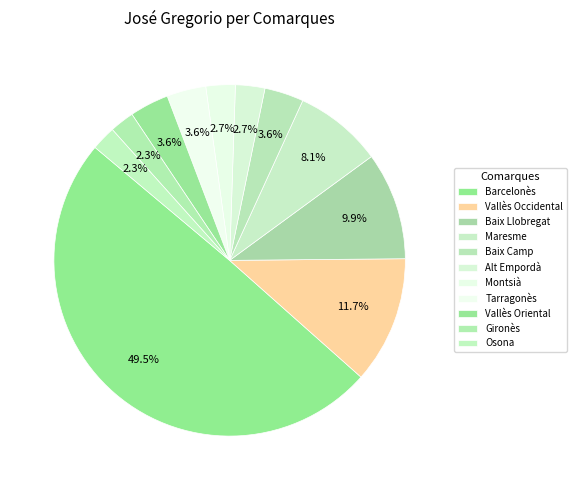

What percentage is the Tarragonès slice, to the nearest percent?

4%